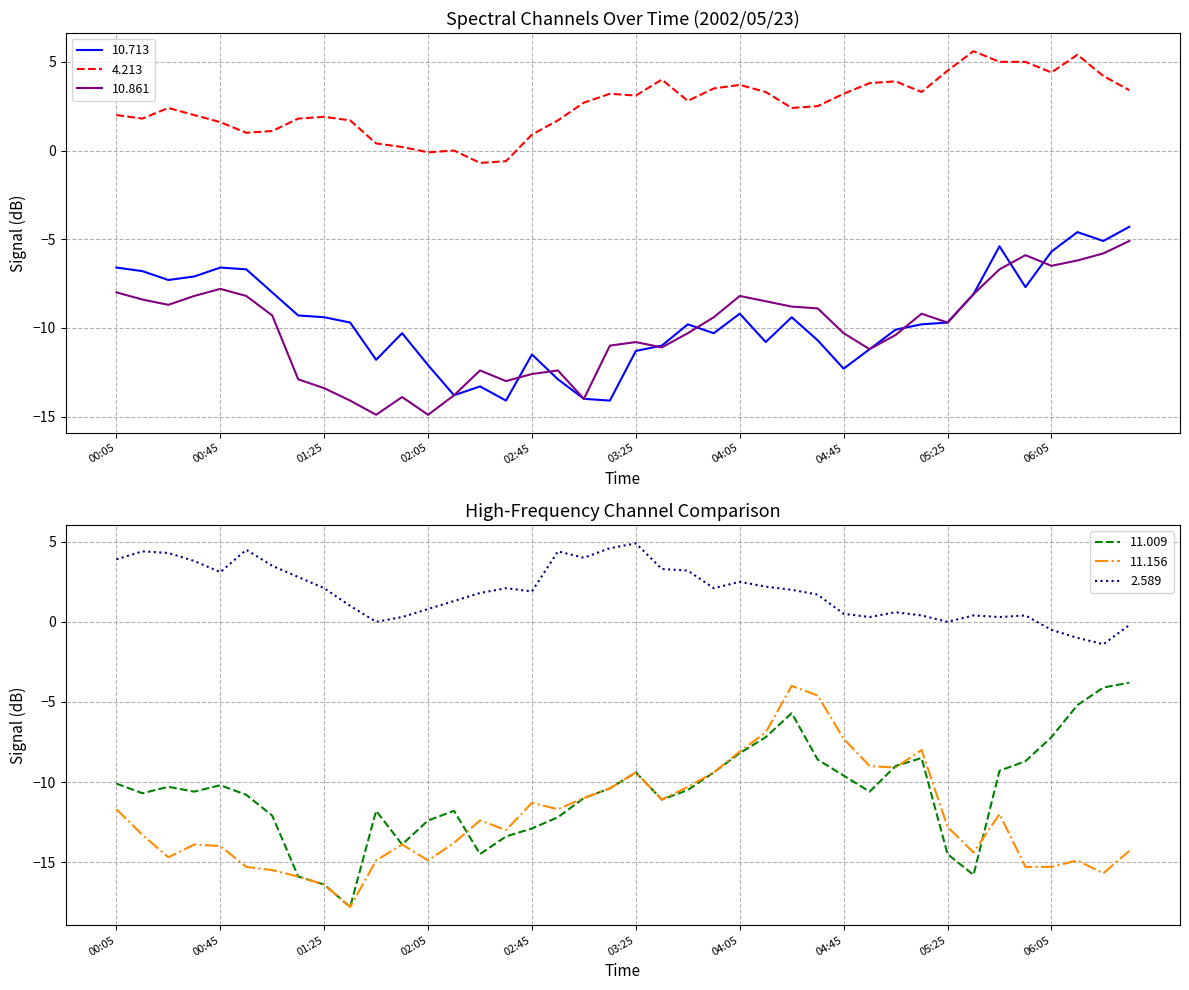

Count the number of data series in this chart.

6